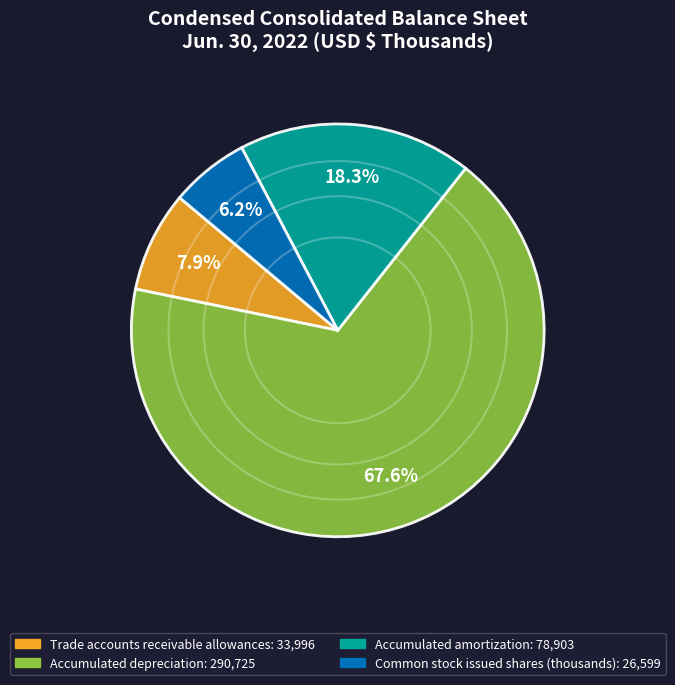

To the nearest percent, what percentage of the pie is Common stock issued shares (thousands)?

6%